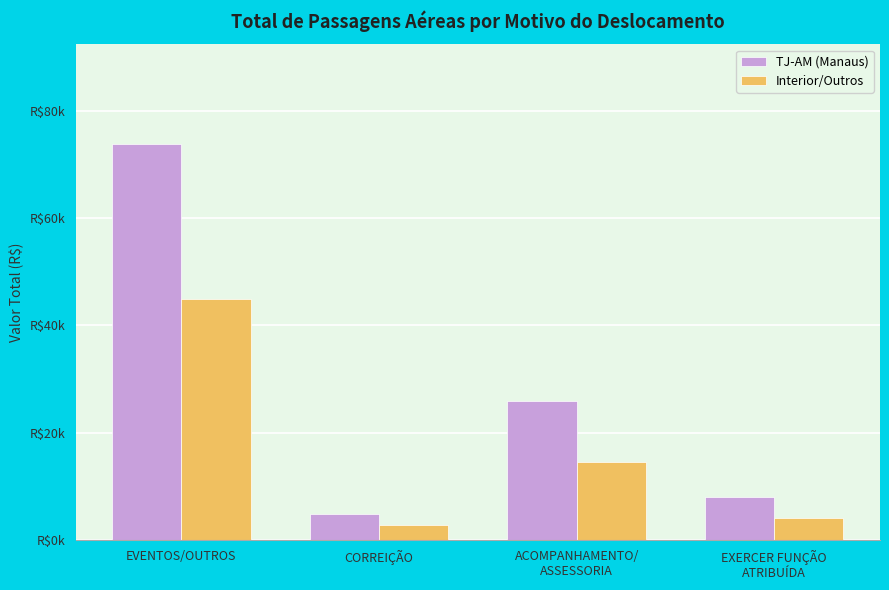

Does the chart contain stacked bars?

No